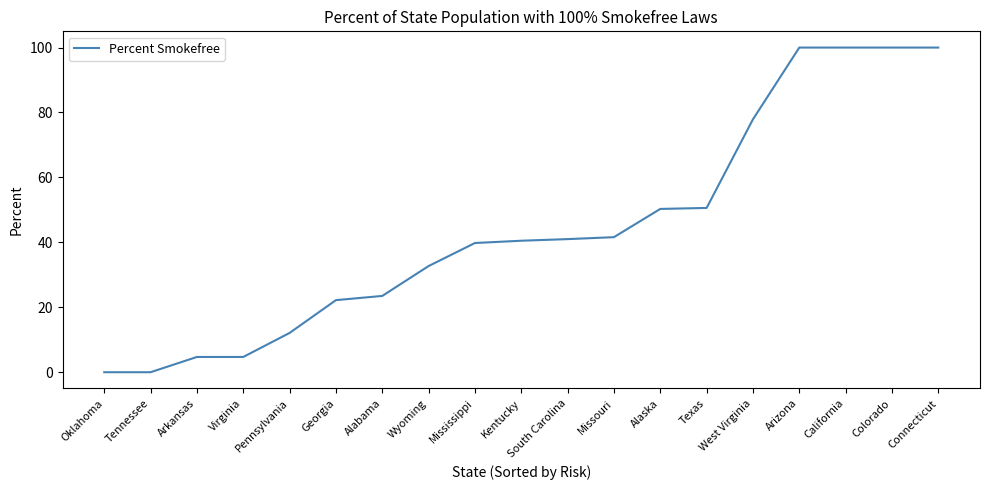

How many categories are shown in the chart?

19